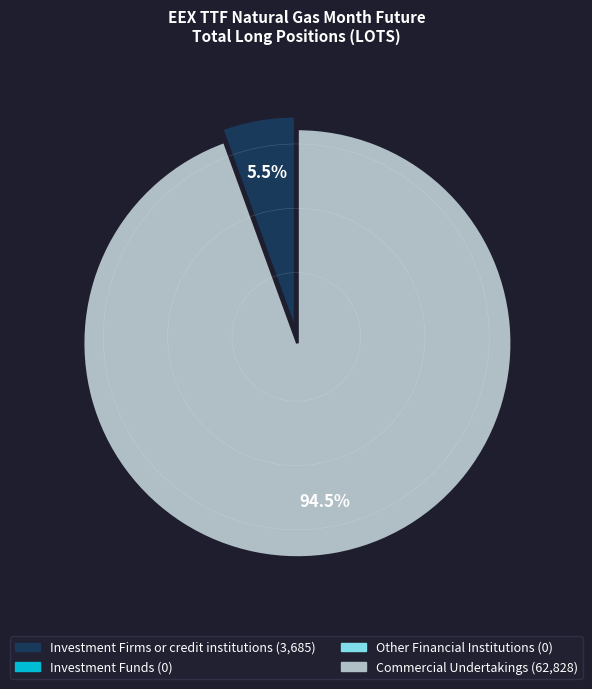

Is there any slice that represents more than half of the pie?

Yes